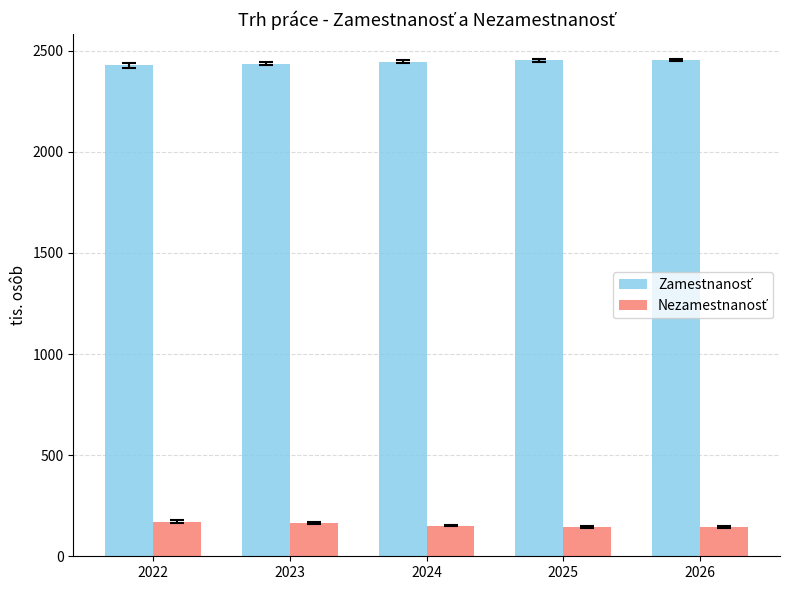

What is the total value across all series at 2025?

2595.6